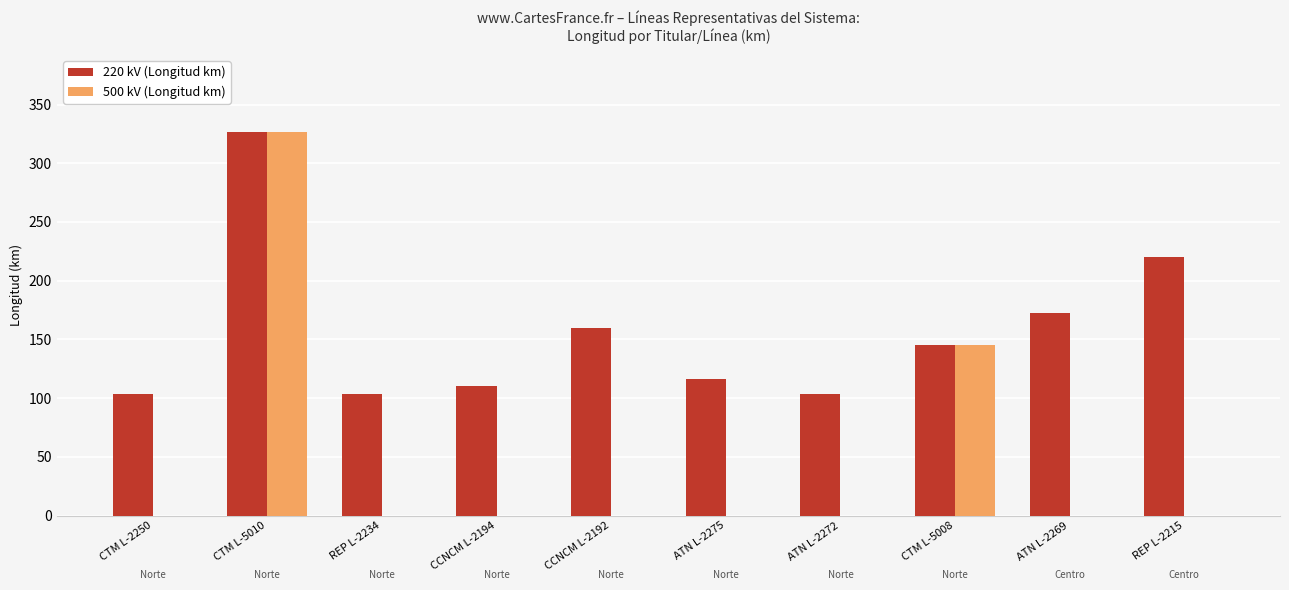

What is the sum of all 220 kV (Longitud km) values?

1561.5